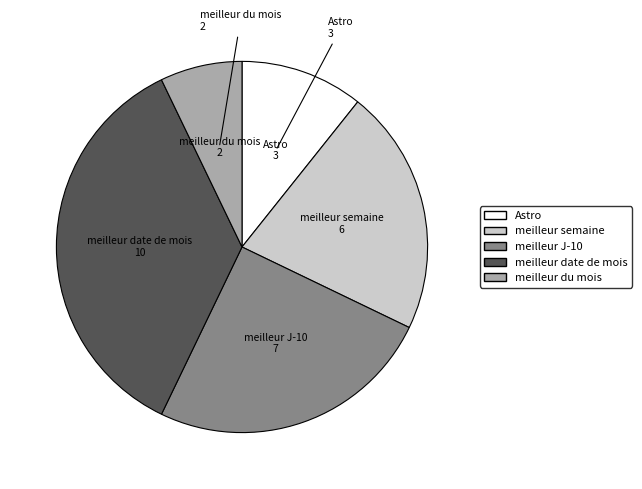

How many slices are in this pie chart?

5